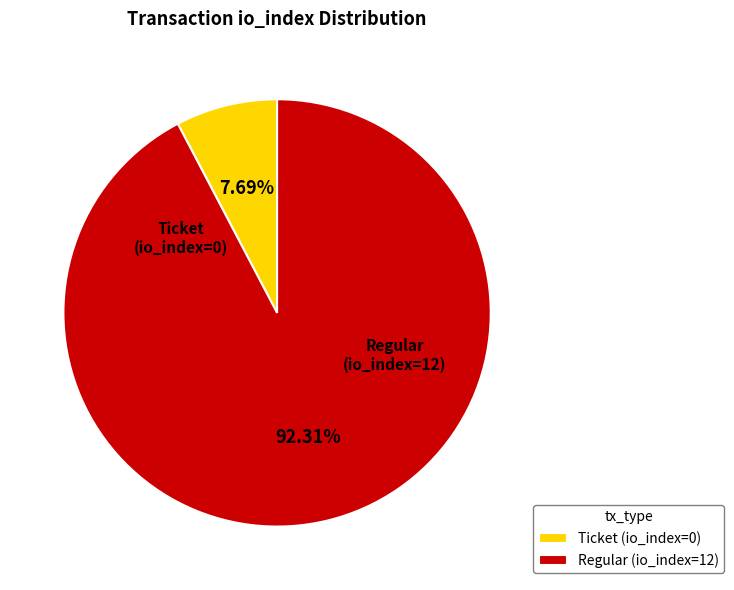

Count the number of slices in the pie.

2